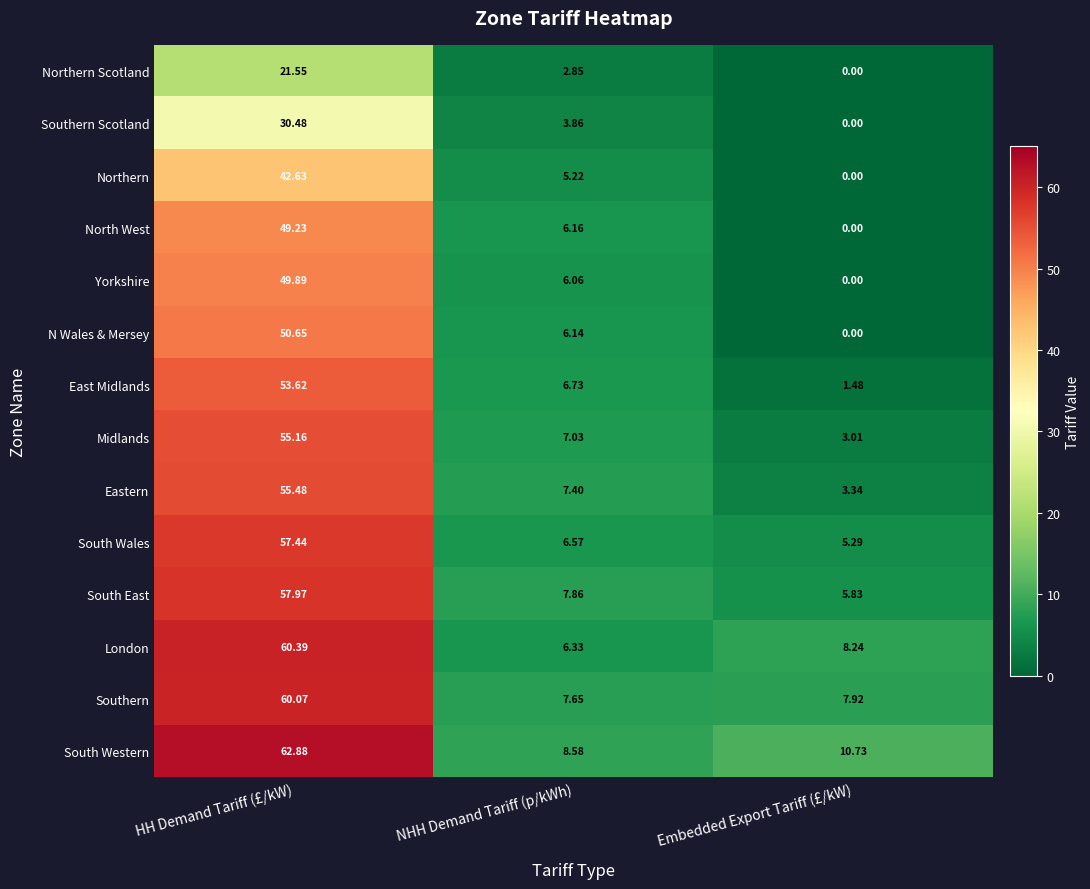

Which category has the highest value in the N Wales & Mersey series?

HH Demand Tariff (£/kW)